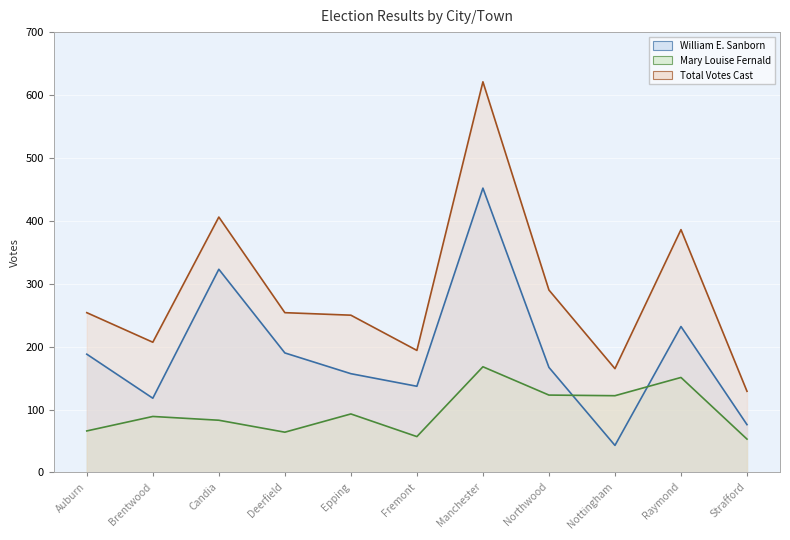

In Mary Louise Fernald, how many points are higher than both neighbors (excluding endpoints)?

4